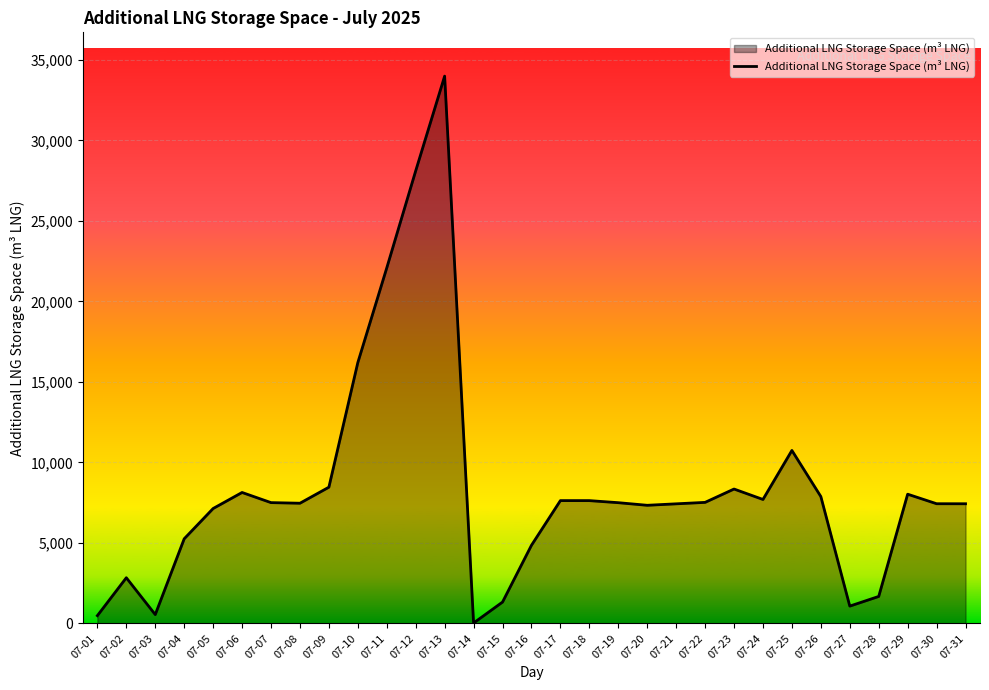

True or false: the data shows 4029 at 07-23.

False